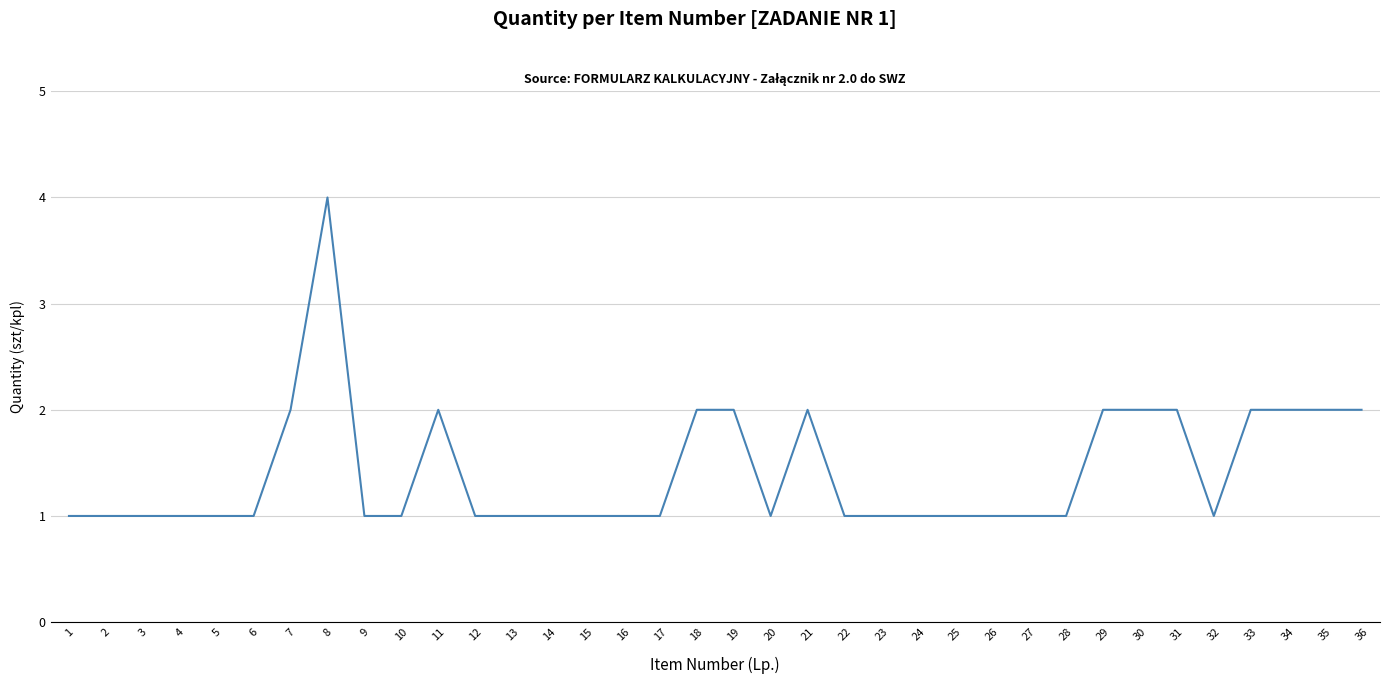

What is the maximum value shown in the chart?

4